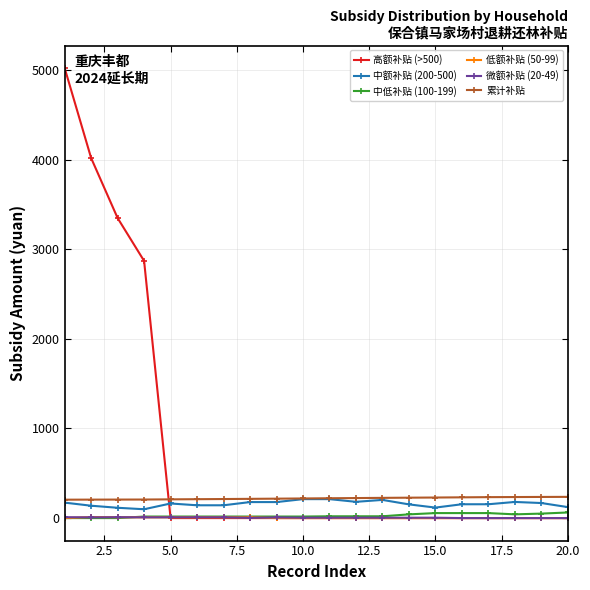

What is the value of the 微额补贴 (20-49) point at the 11th from the left?

4.3